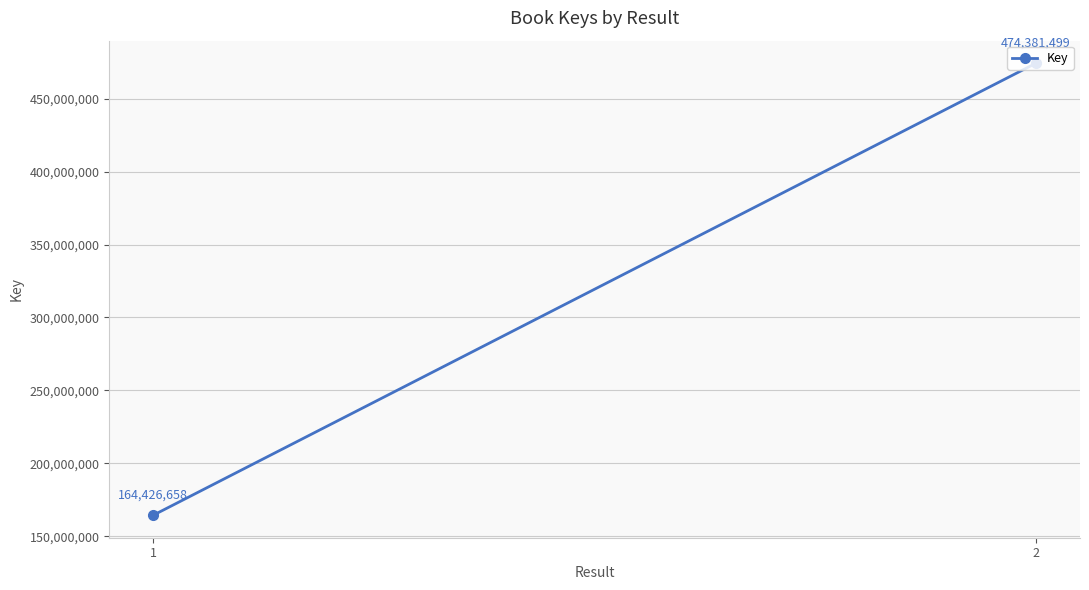

What is the minimum value shown in the chart?

164426658